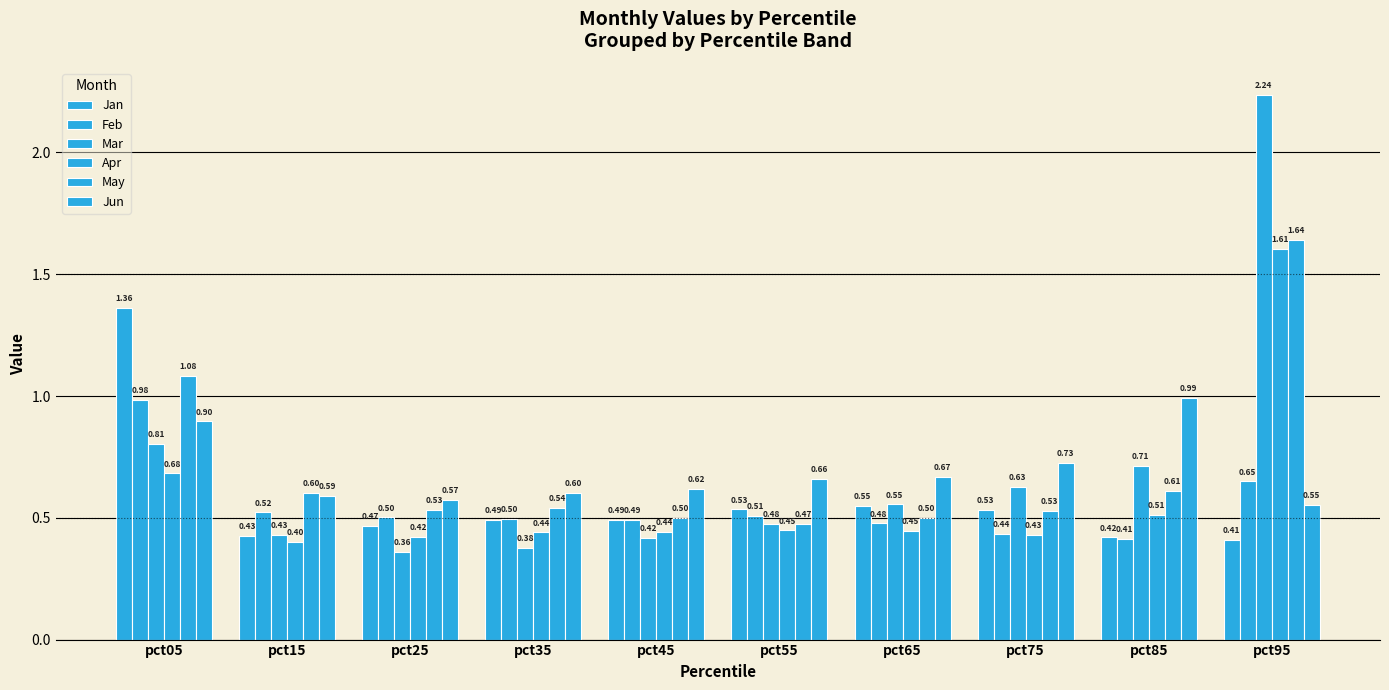

Is it true that May equals 1.6 at pct95?

True